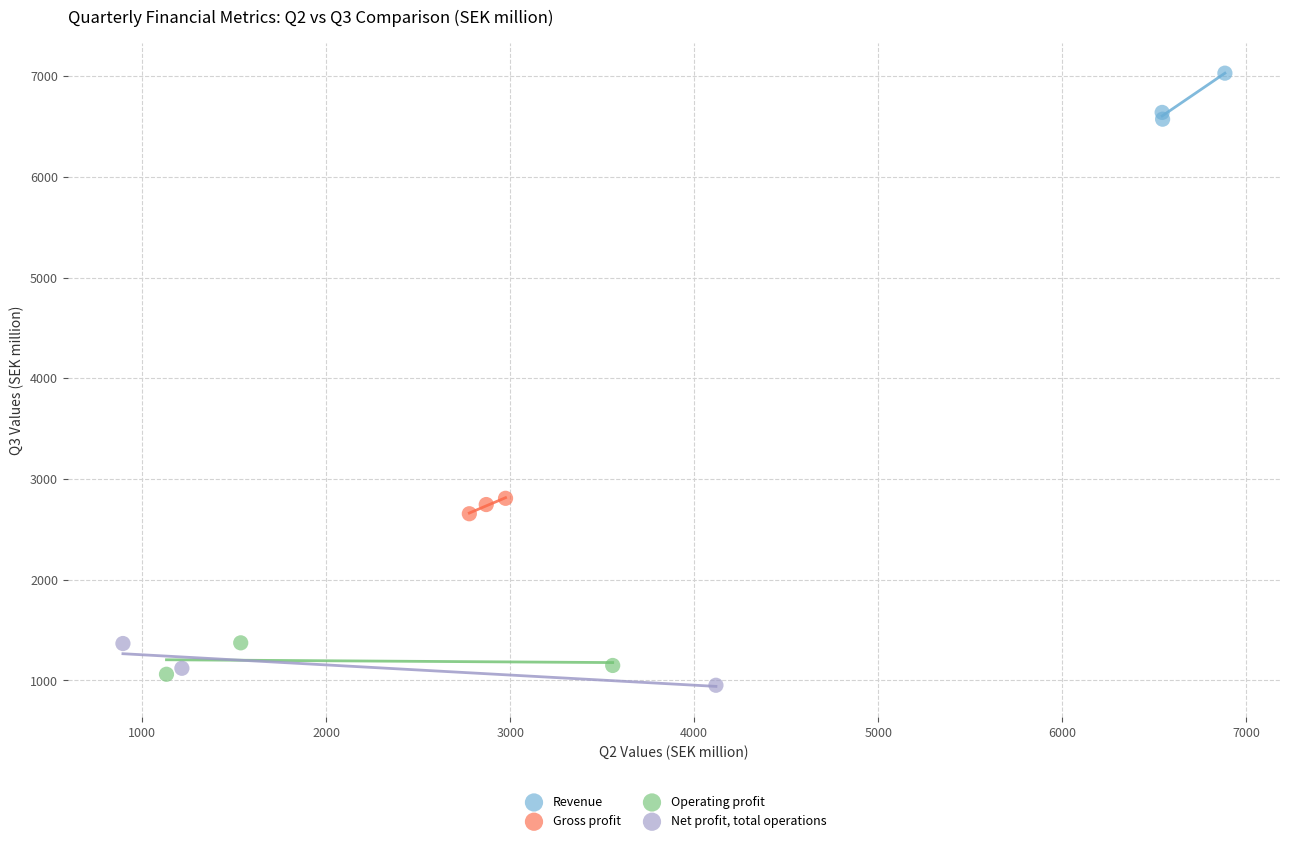

Which series contains the highest Y value?

Revenue